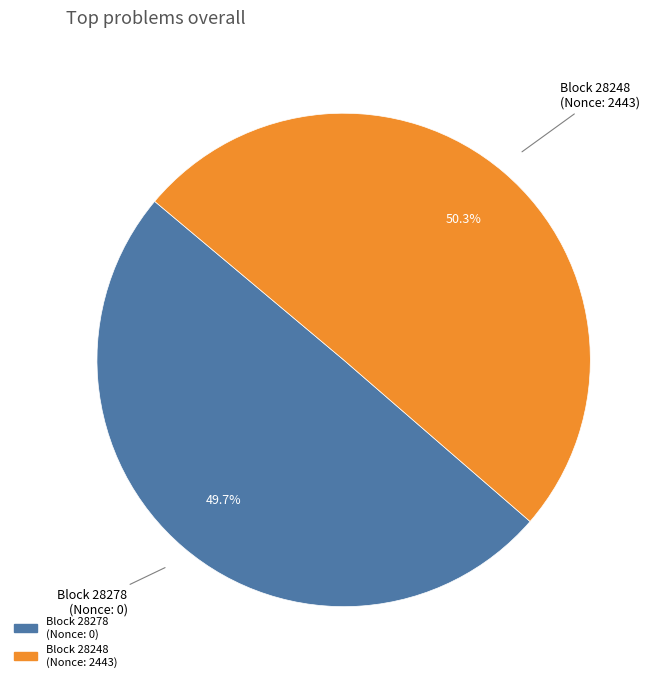

Does any single category account for the majority?

Yes